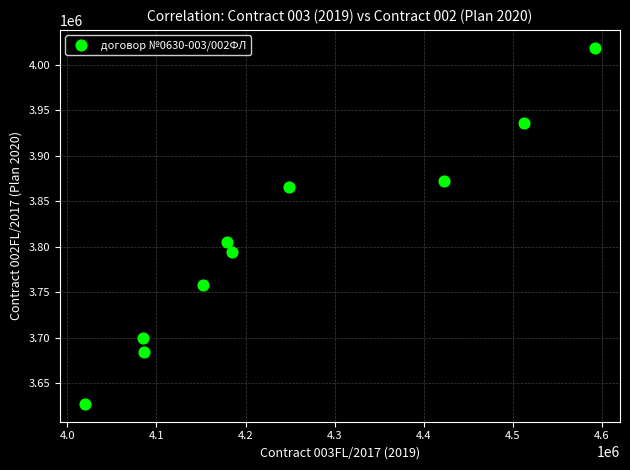

What is the range of Y values (max minus min)?

391138